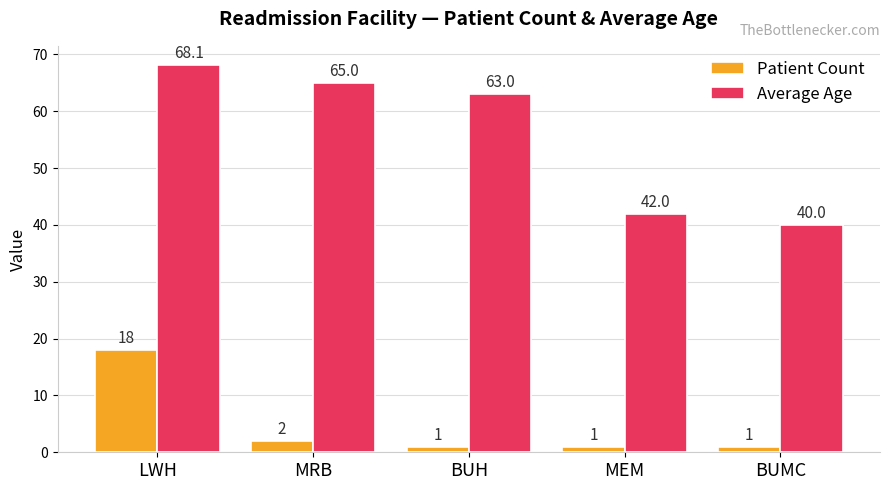

How many categories are shown in the chart?

5